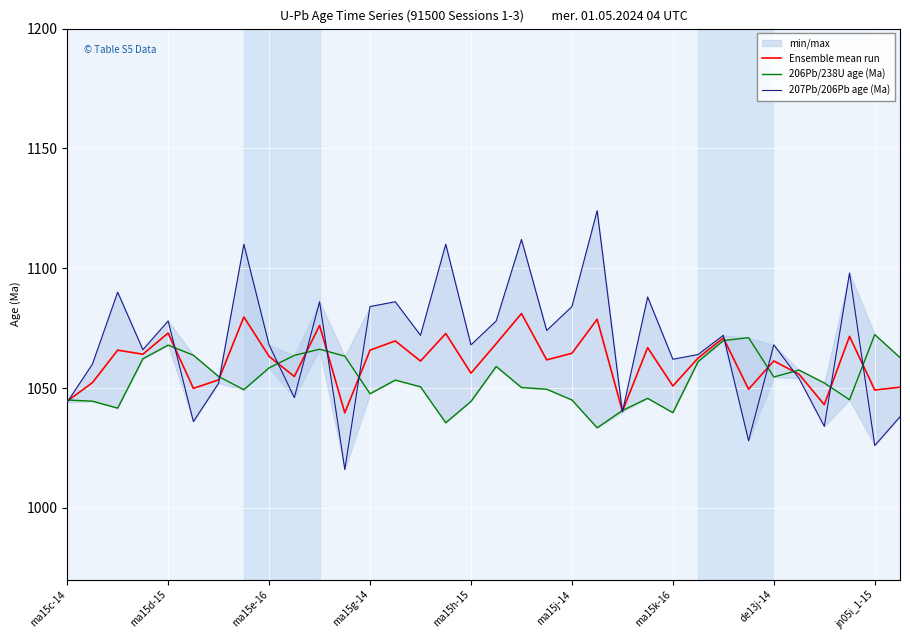

True or false: Ensemble mean run has a value of 611.5 at ma15h-15.

False